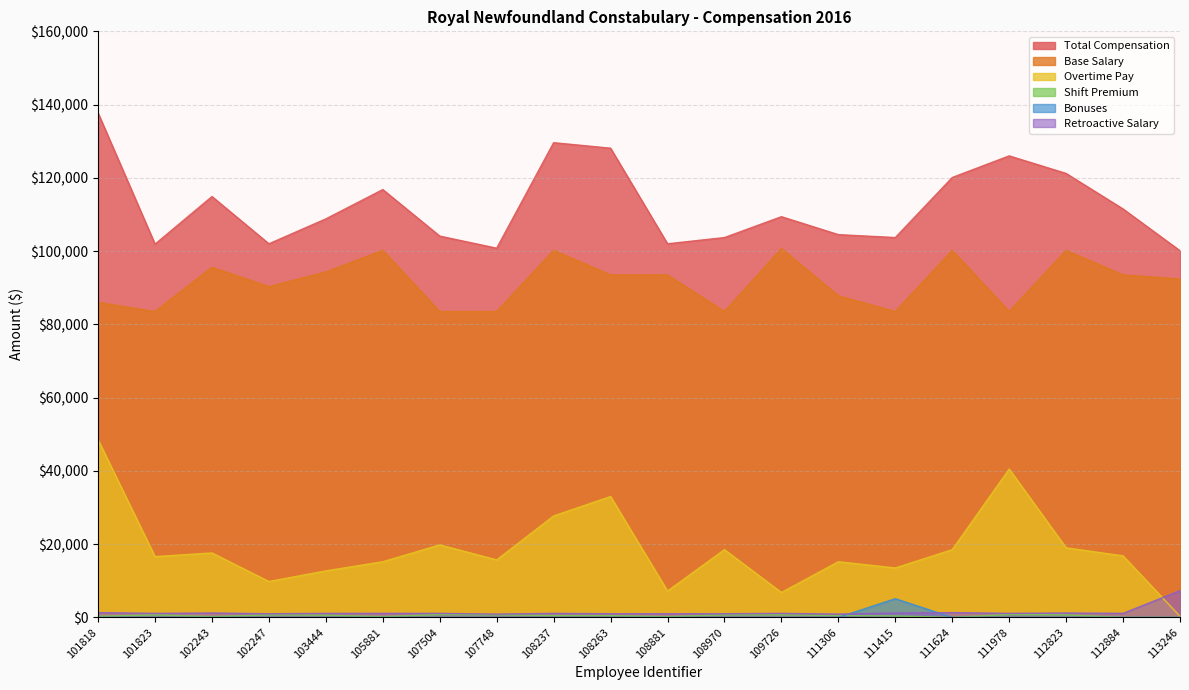

What is the difference between the maximum and minimum values in the Retroactive Salary series?

6400